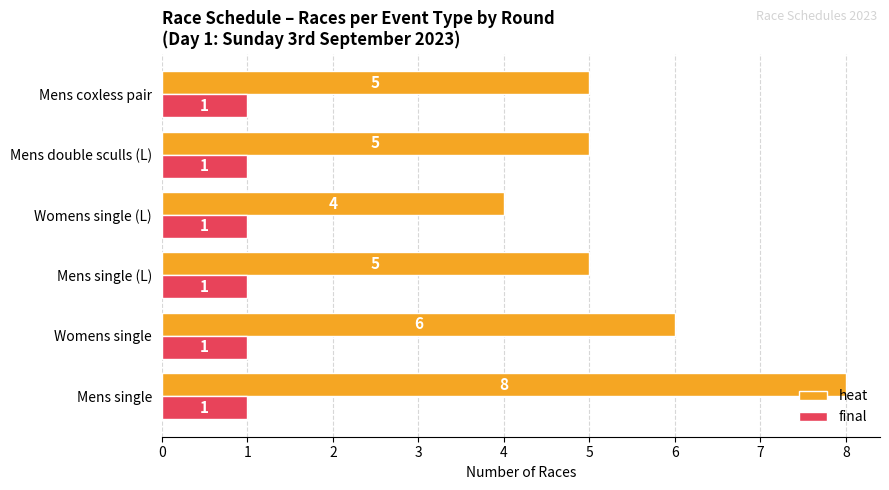

Which series has the largest total across all categories?

heat